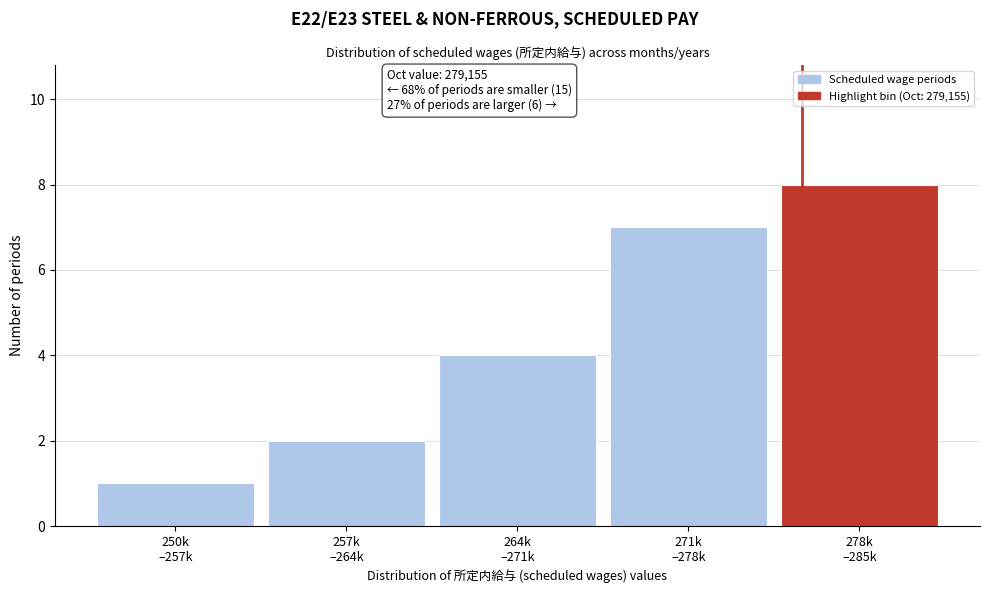

Reading left to right, what are all the values shown in this chart?

1	2	4	7	8